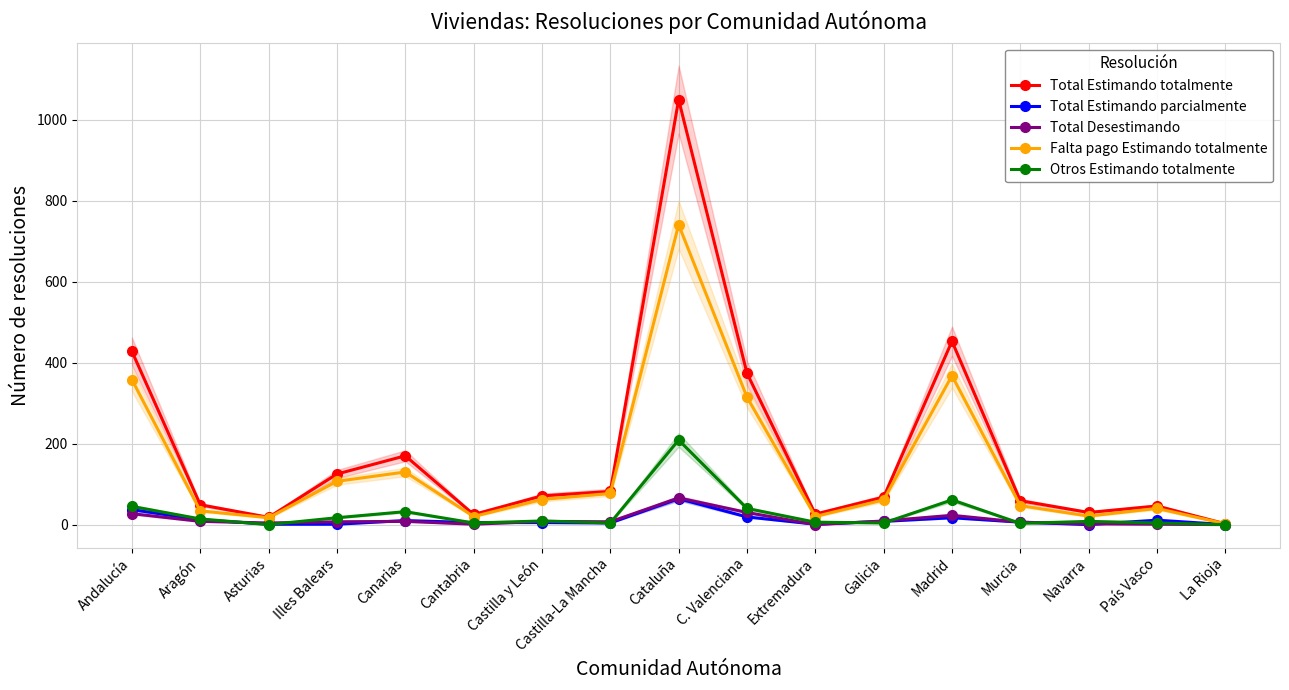

List the labels in order of Otros Estimando totalmente value, largest first.

Cataluña, Madrid, Andalucía, C. Valenciana, Canarias, Illes Balears, Aragón, Castilla y León, Navarra, Extremadura, Cantabria, Castilla-La Mancha, Galicia, País Vasco, Murcia, Asturias, La Rioja